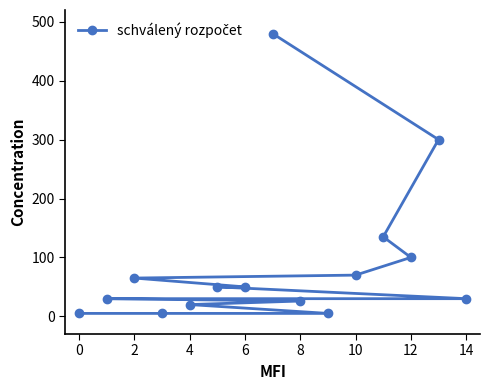

What is the ratio of the value at 12 to the value at 14?

3.3